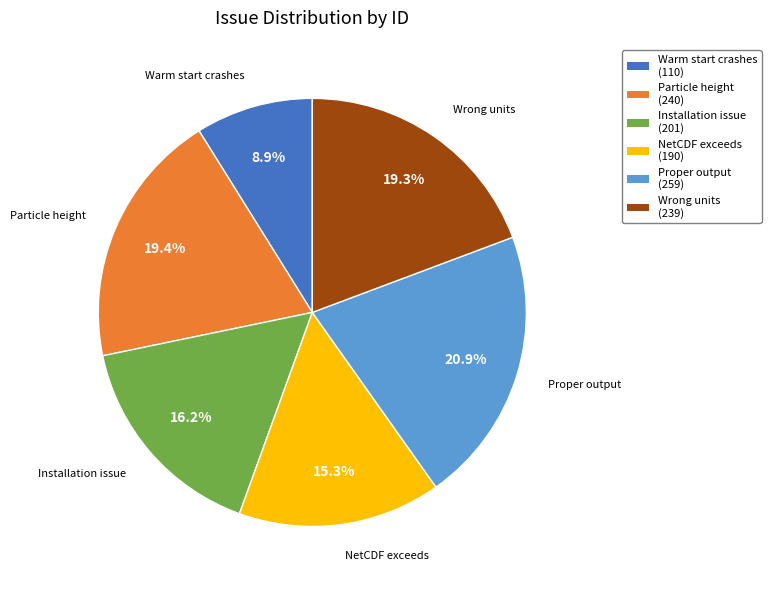

What is the smallest slice in the pie chart?

Warm start crashes (110)